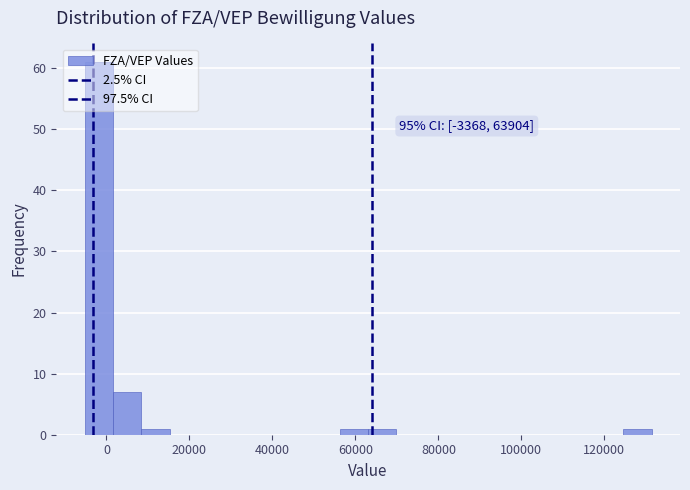

Around what value on the x-axis is the tallest bar? Give the approximate position of its centre, as read against the axis.

-2000